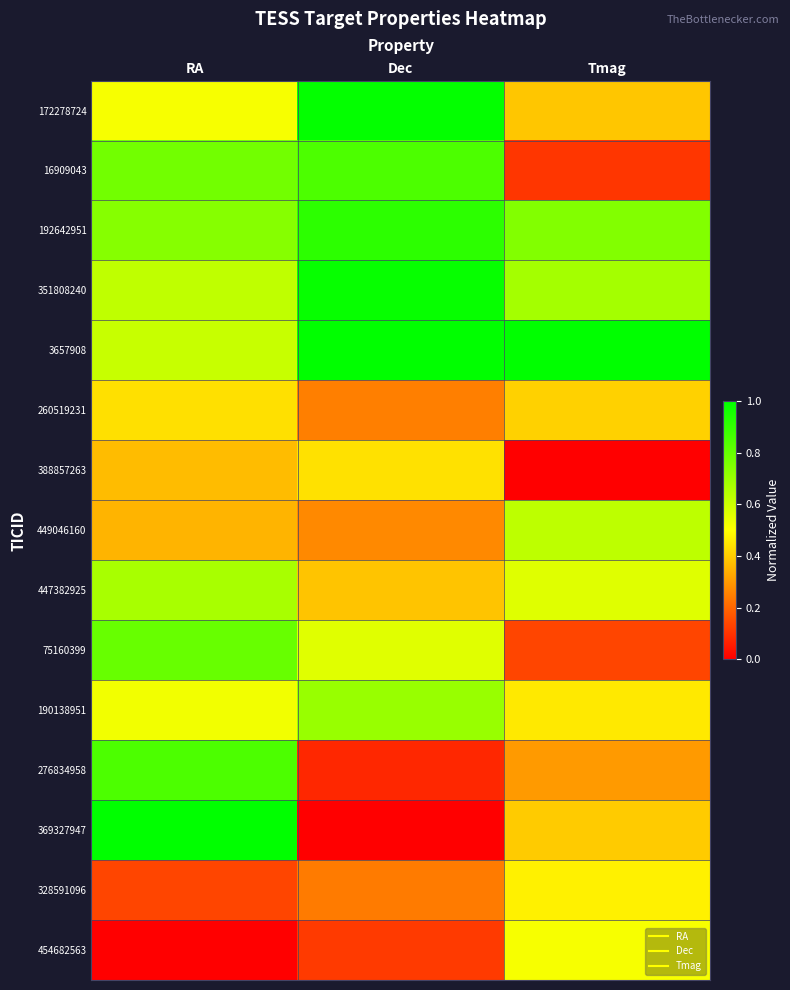

Which category has the highest value across all series?

Dec